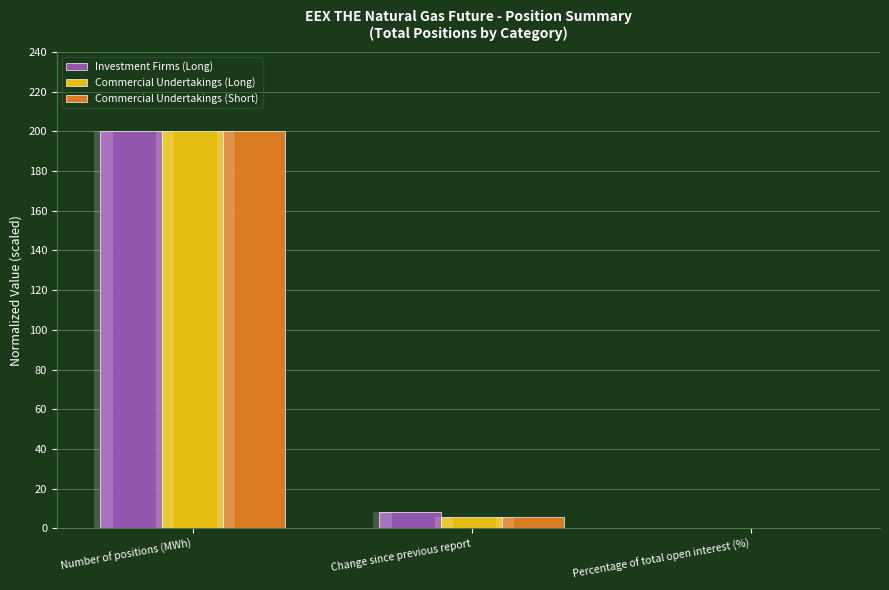

At how many categories does at least one series exceed 103?

1